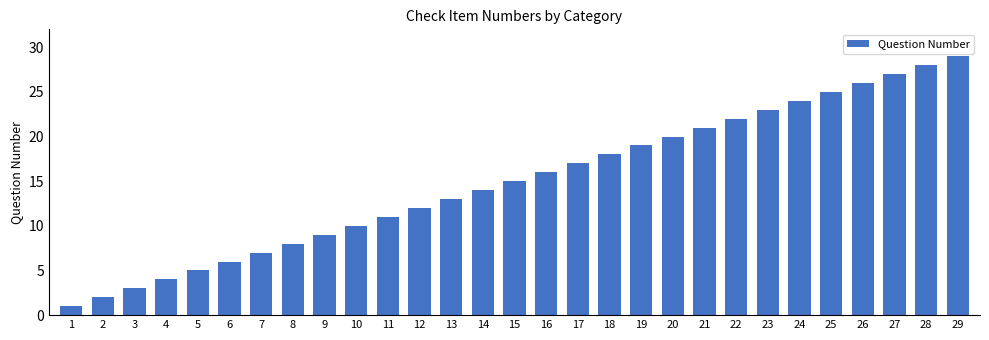

What is the smallest value displayed?

1